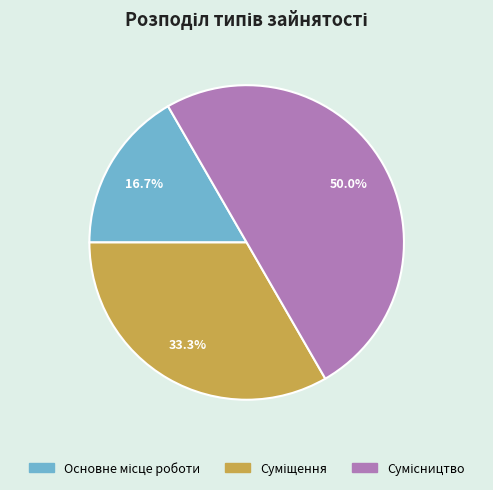

Count the number of slices in the pie.

3